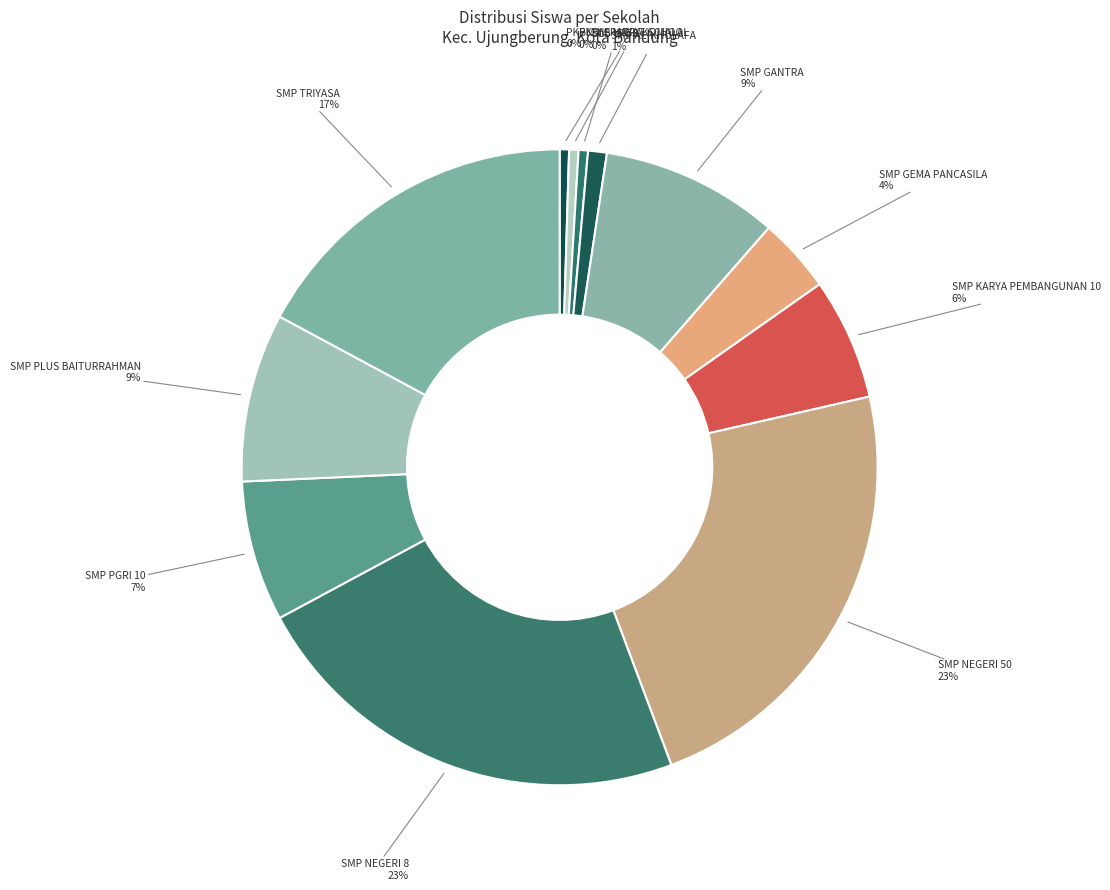

Is the sum of SMP GANTRA and SMP NEGERI 8 greater than half?

No